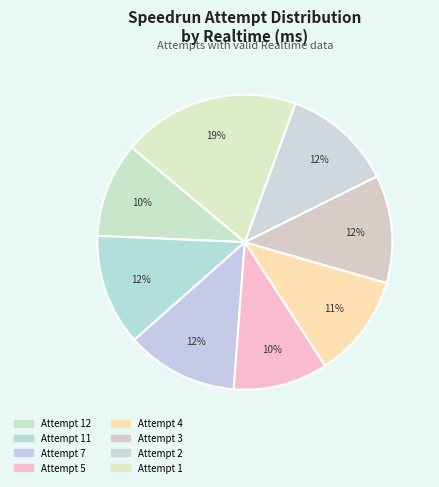

Rank the categories by value from highest to lowest.

Attempt 1, Attempt 7, Attempt 11, Attempt 2, Attempt 3, Attempt 4, Attempt 12, Attempt 5